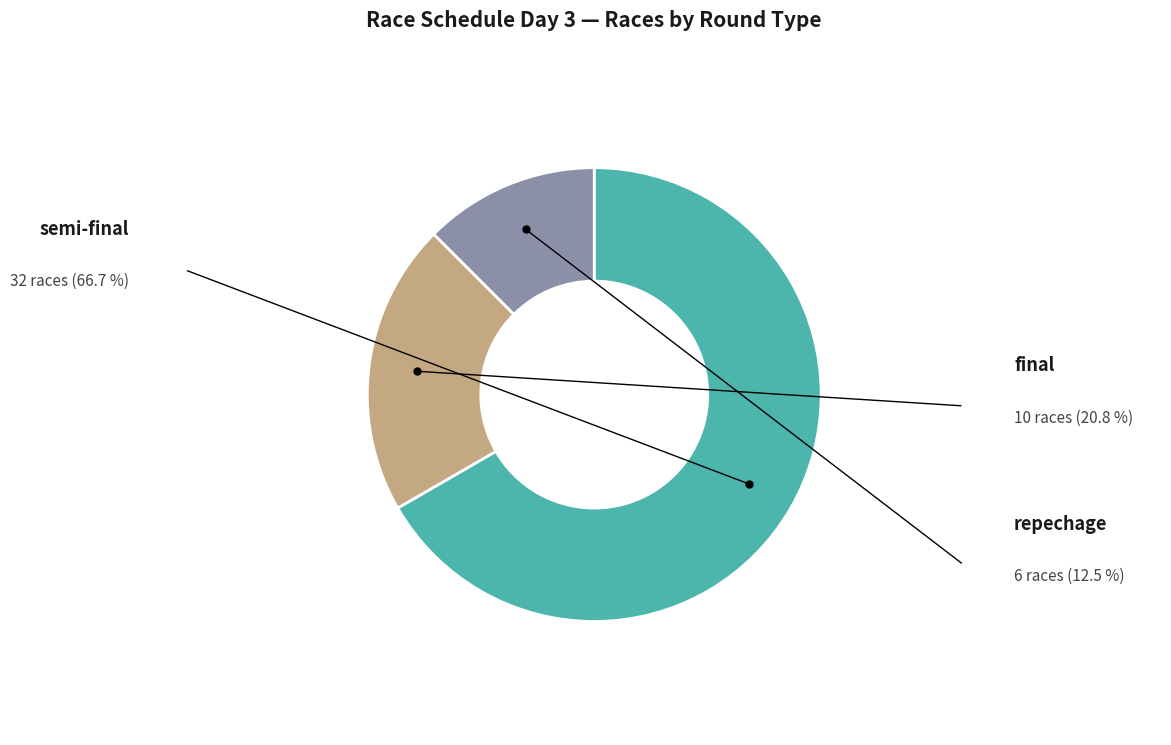

Is there a majority slice in this chart?

Yes